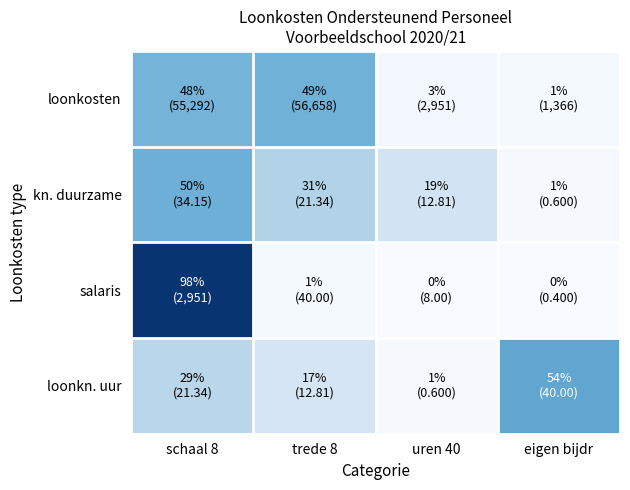

Count the number of data series in this chart.

4